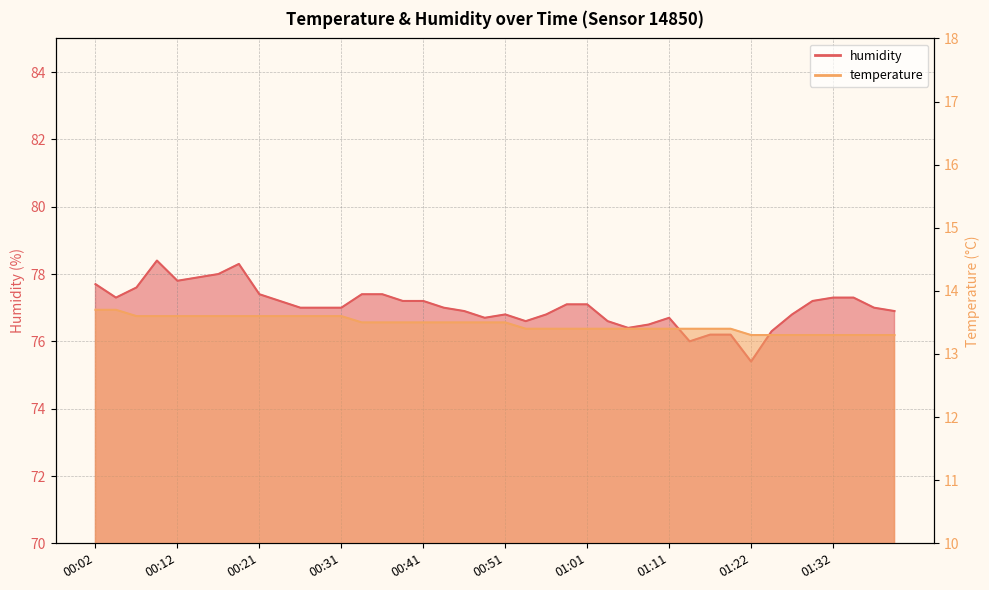

Rank the series by their maximum value, from lowest to highest.

temperature, humidity